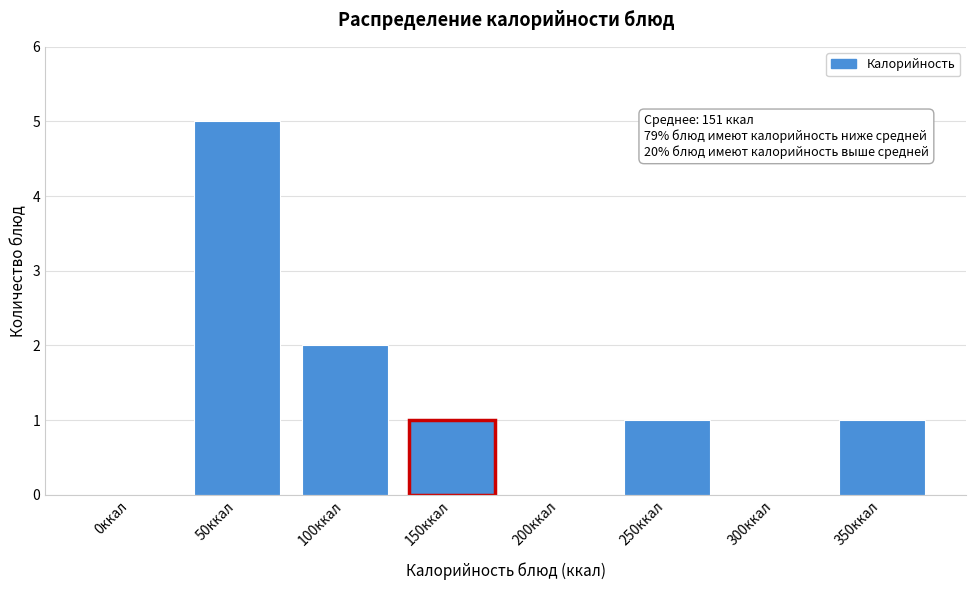

Reading left to right, transcribe all the data shown in this chart.

0ккал=0	50ккал=5	100ккал=2	150ккал=1	200ккал=0	250ккал=1	300ккал=0	350ккал=1